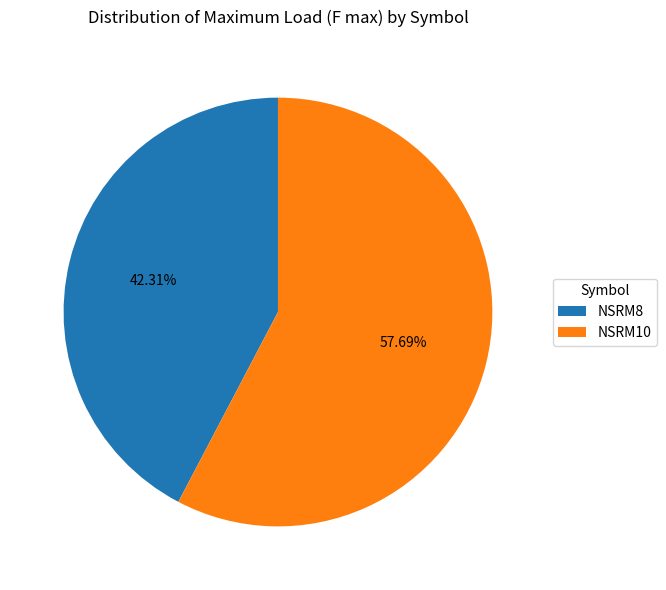

What is the ratio of the value at NSRM10 to the value at NSRM8?

1.4